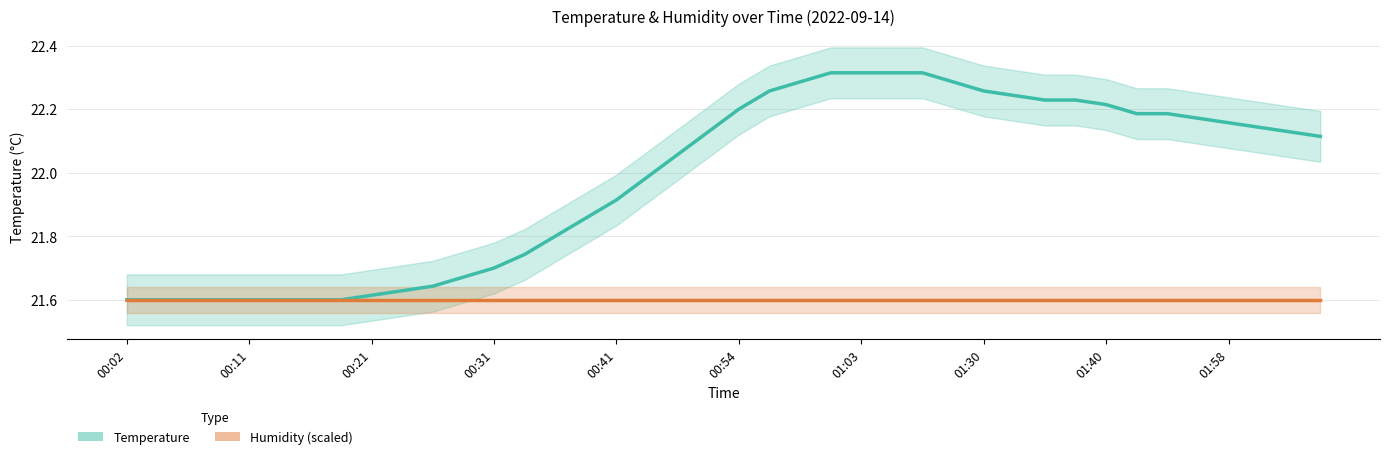

True or false: Humidity (scaled) and Temperature intersect in this chart.

False